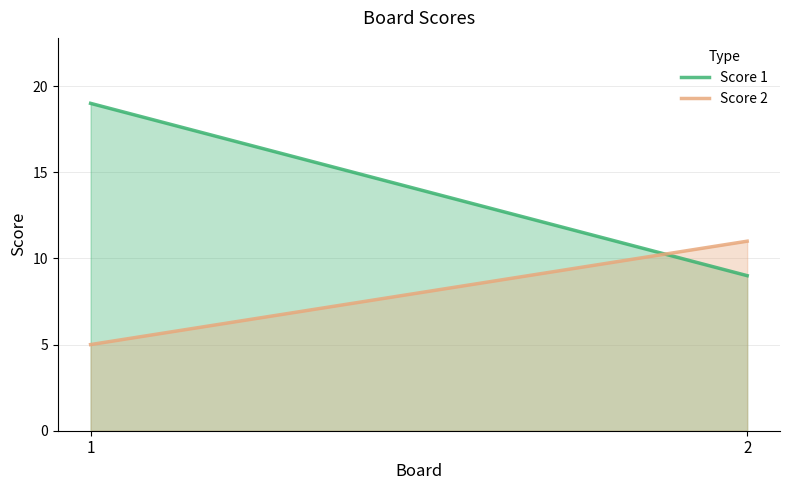

Rank the series by their average value, from lowest to highest.

Score 2, Score 1